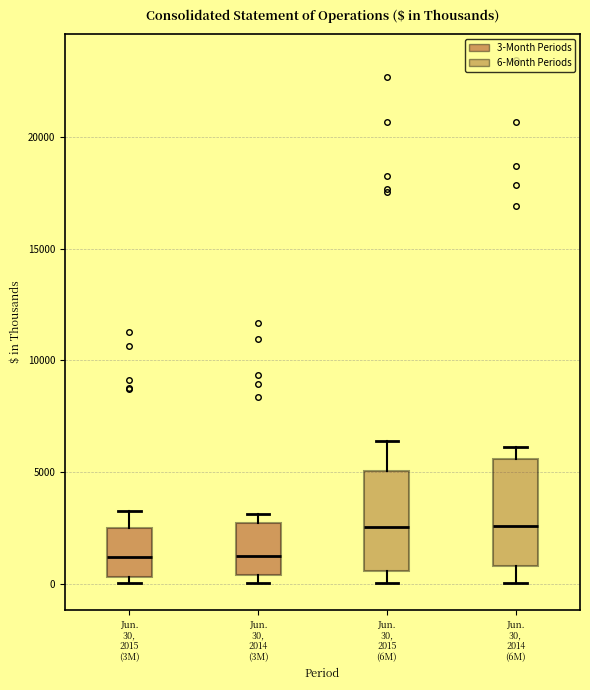

Reading left to right, transcribe this box plot: for each box, give where its median line is, the range the box spans, and where its two whiskers end, as read against the y-axis. The values are not printed on the chart, so give them approximately, as read against the axis.

Jun. 30, 2015 (3M): median 1000, box 500 to 2500, whiskers 0 to 3500
Jun. 30, 2014 (3M): median 1000, box 500 to 2500, whiskers 0 to 3000
Jun. 30, 2015 (6M): median 2500, box 500 to 5000, whiskers 0 to 6500
Jun. 30, 2014 (6M): median 2500, box 1000 to 5500, whiskers 0 to 6000